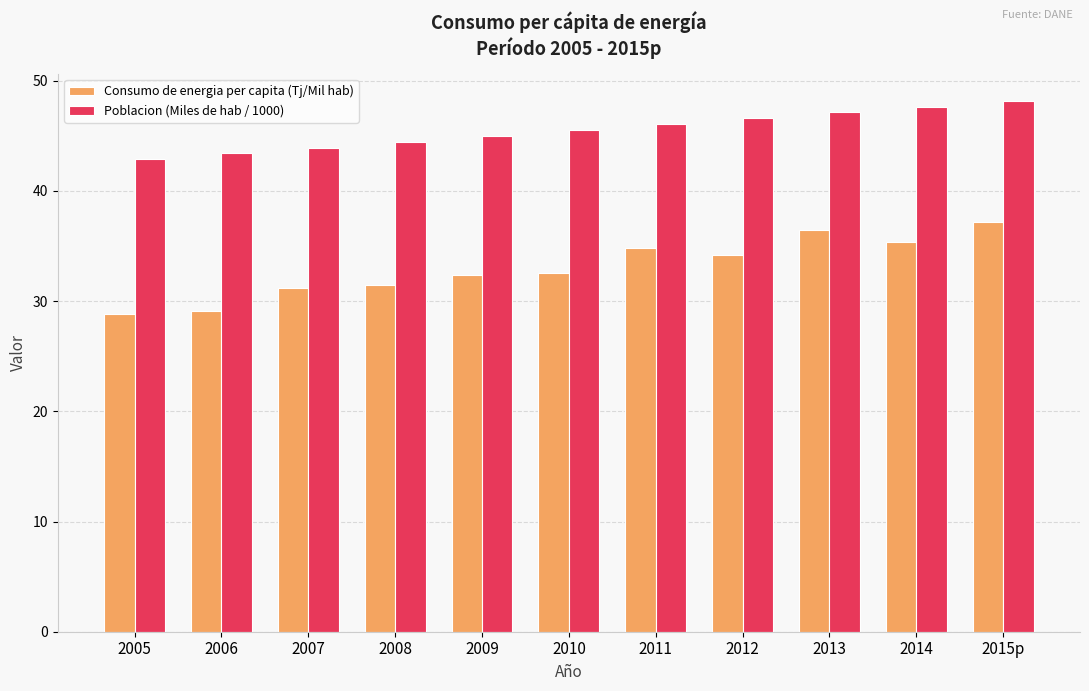

What is the label of the 8th bar from the right?

2008